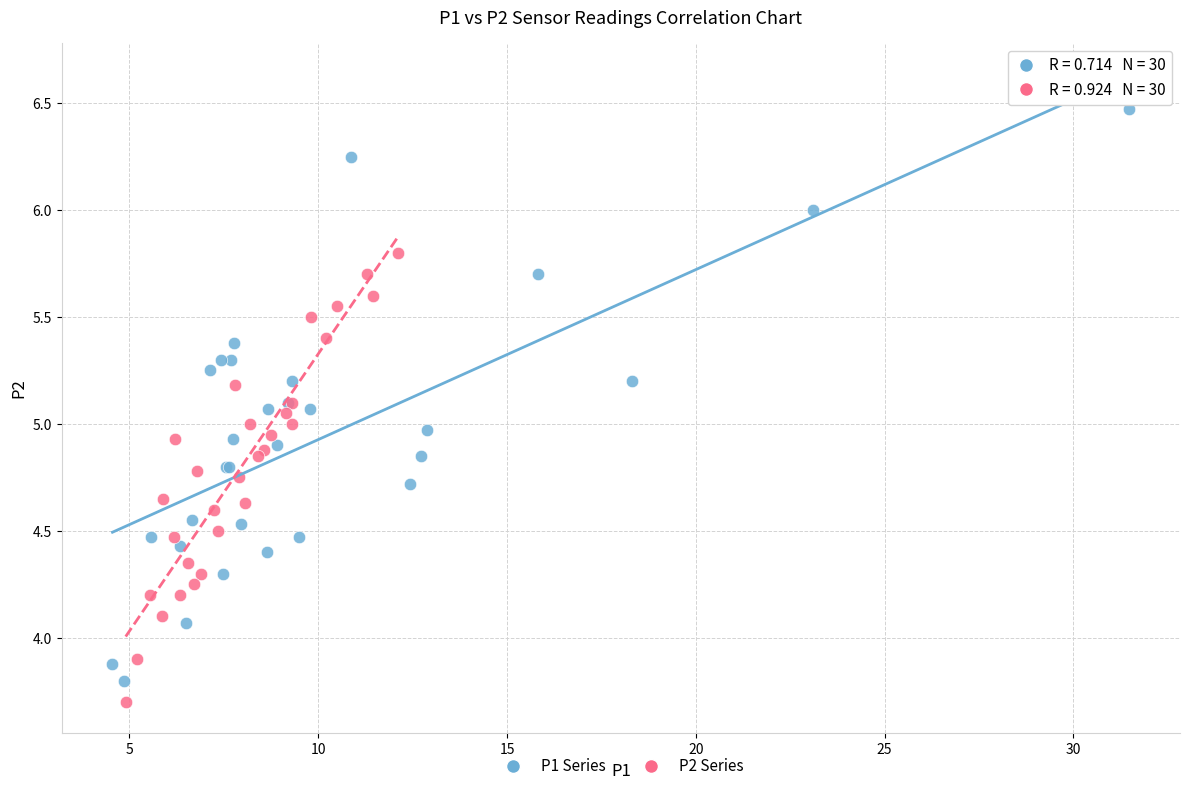

Which series contains the highest Y value?

P1 Series